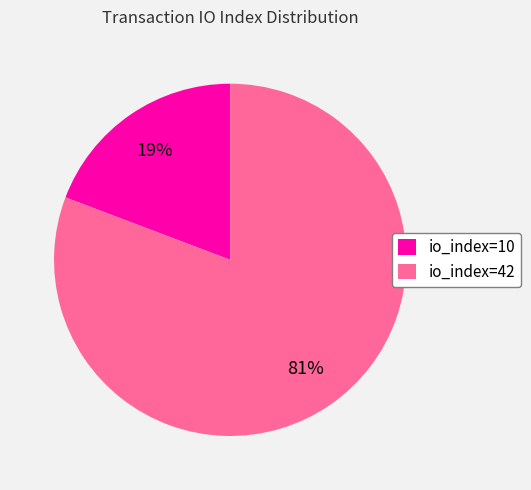

Rank the categories by value from lowest to highest.

io_index=10, io_index=42